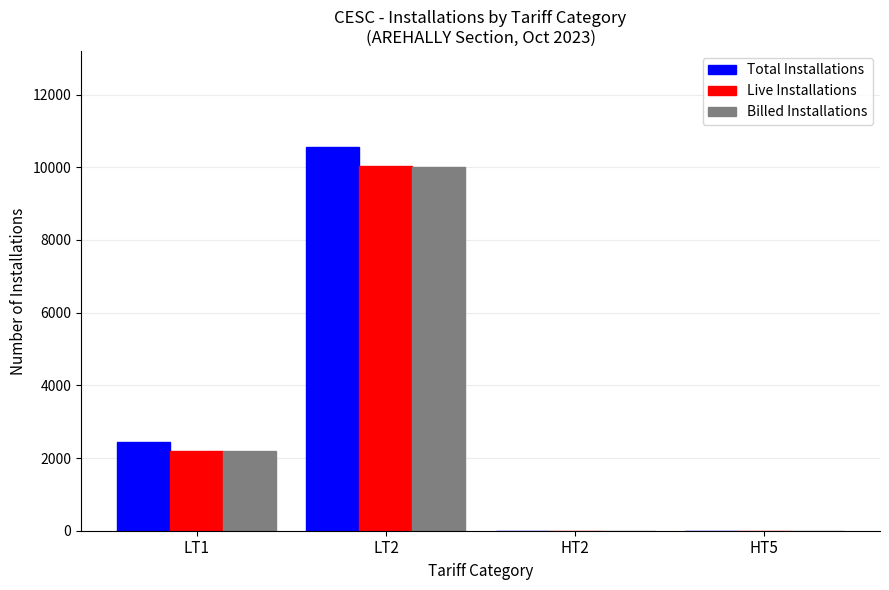

Where is Billed Installations nearest to the value 4999?

LT1